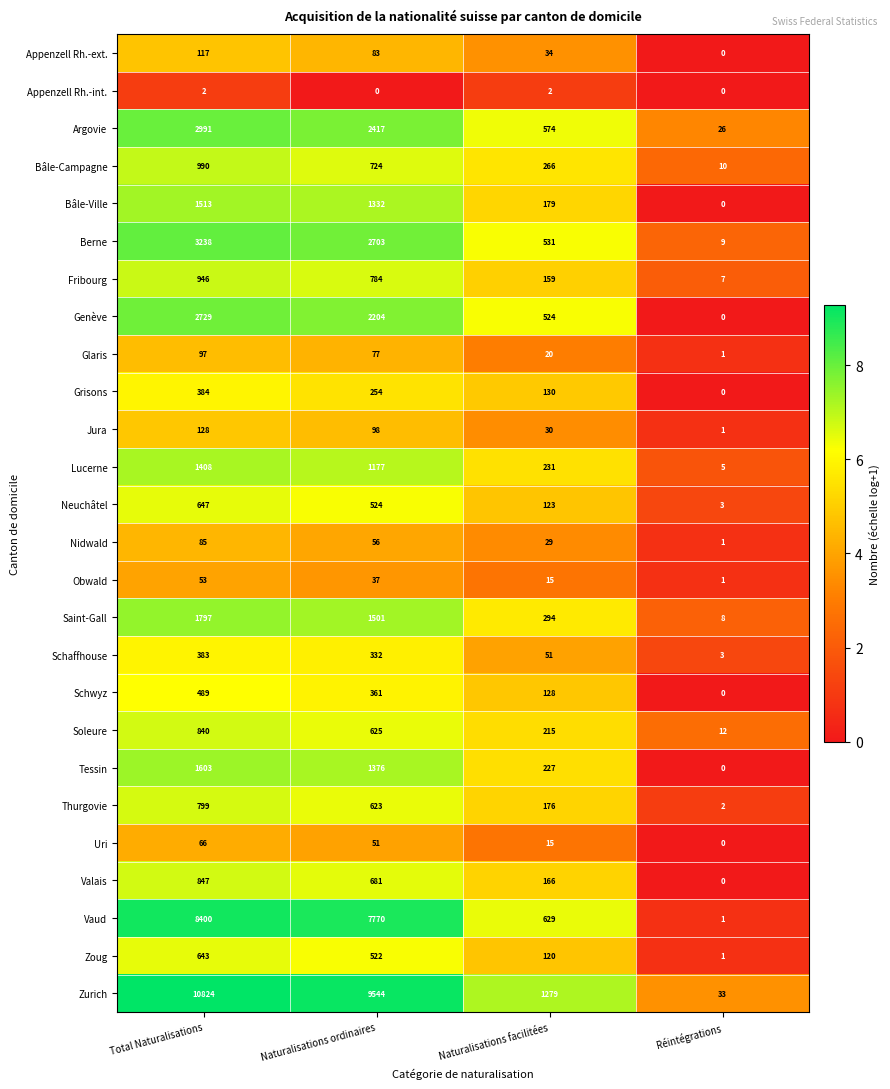

How many values in Tessin are above zero?

3